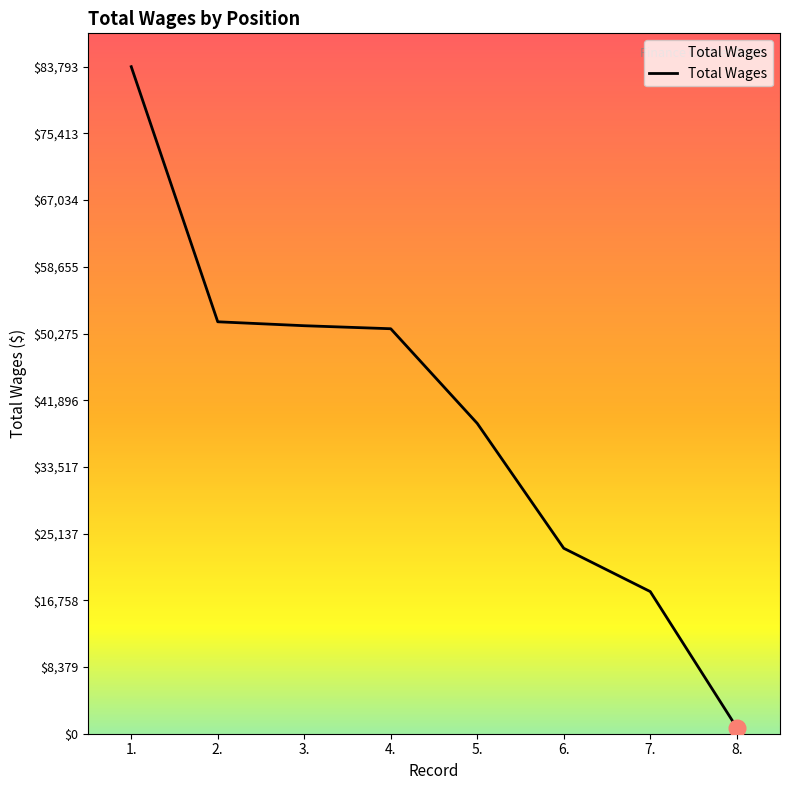

The chart shows a value of 45374 at 1.. True or false?

False